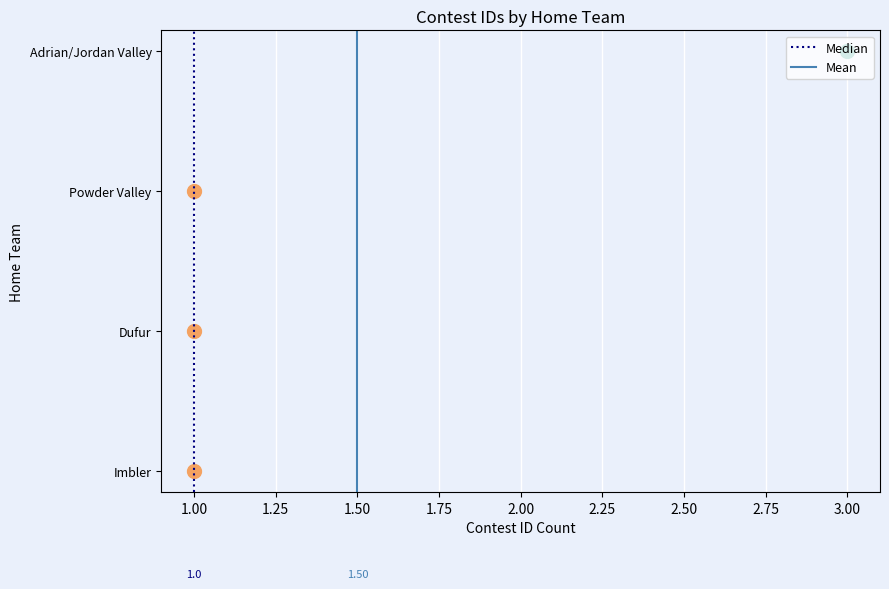

Rank the series by their maximum value, from lowest to highest.

Median, Mean